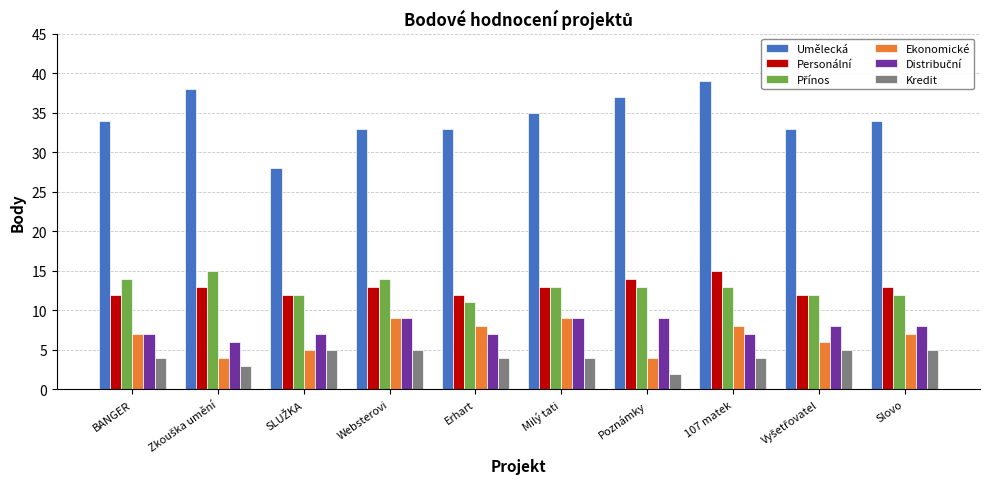

How many data points does each series have?

10